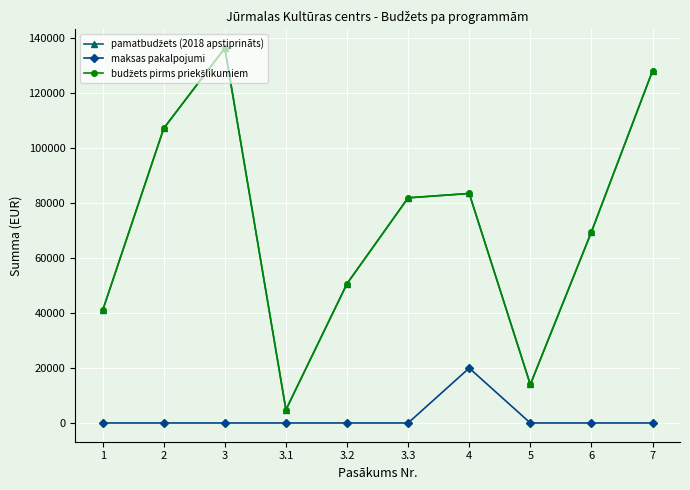

Which series has the largest range (max minus min)?

pamatbudžets (2018 apstiprināts)